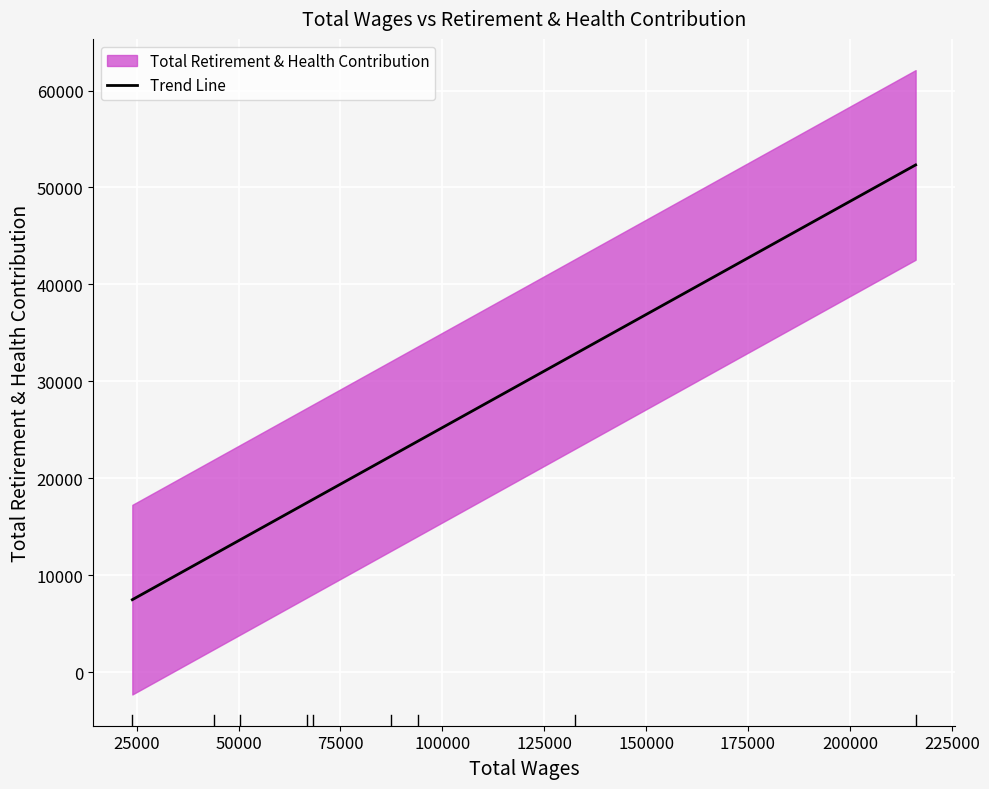

What is the minimum value for Trend Line?

7473.8